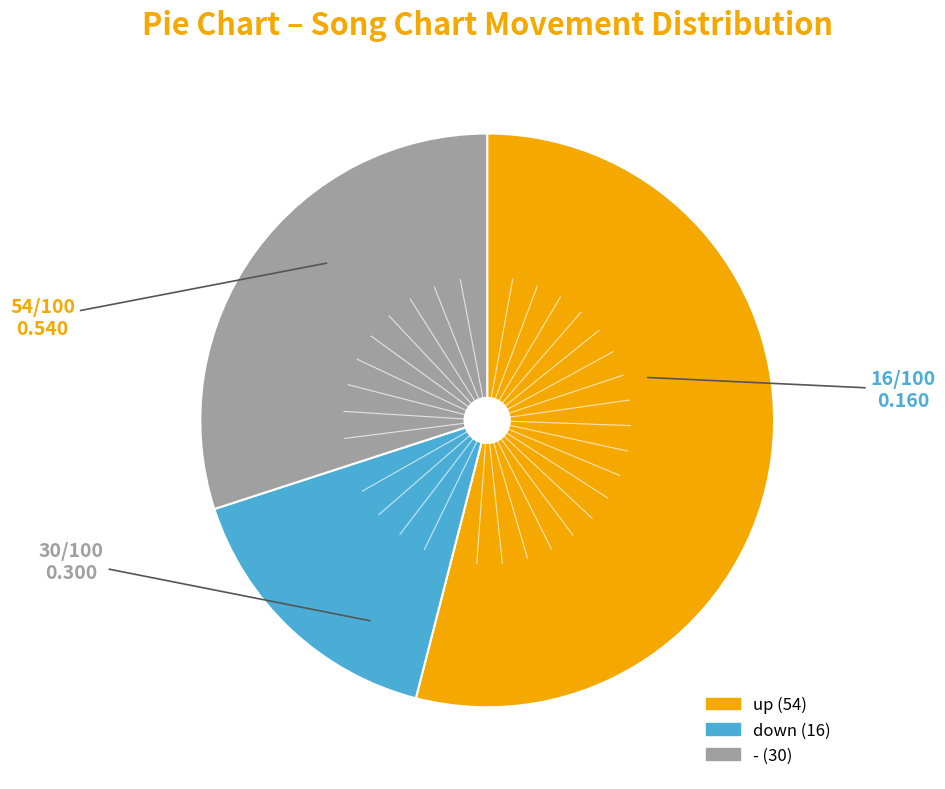

Is the sum of - and up greater than half?

Yes